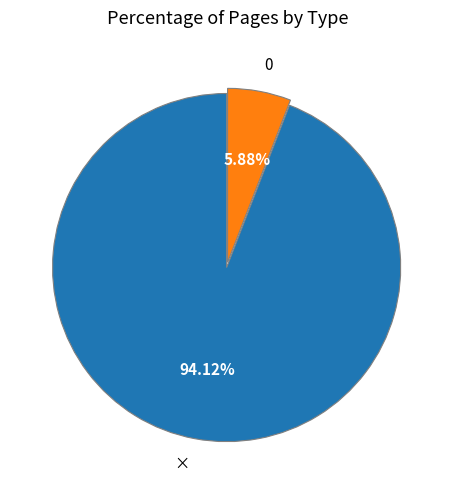

What percentage is the × slice, to the nearest percent?

94%